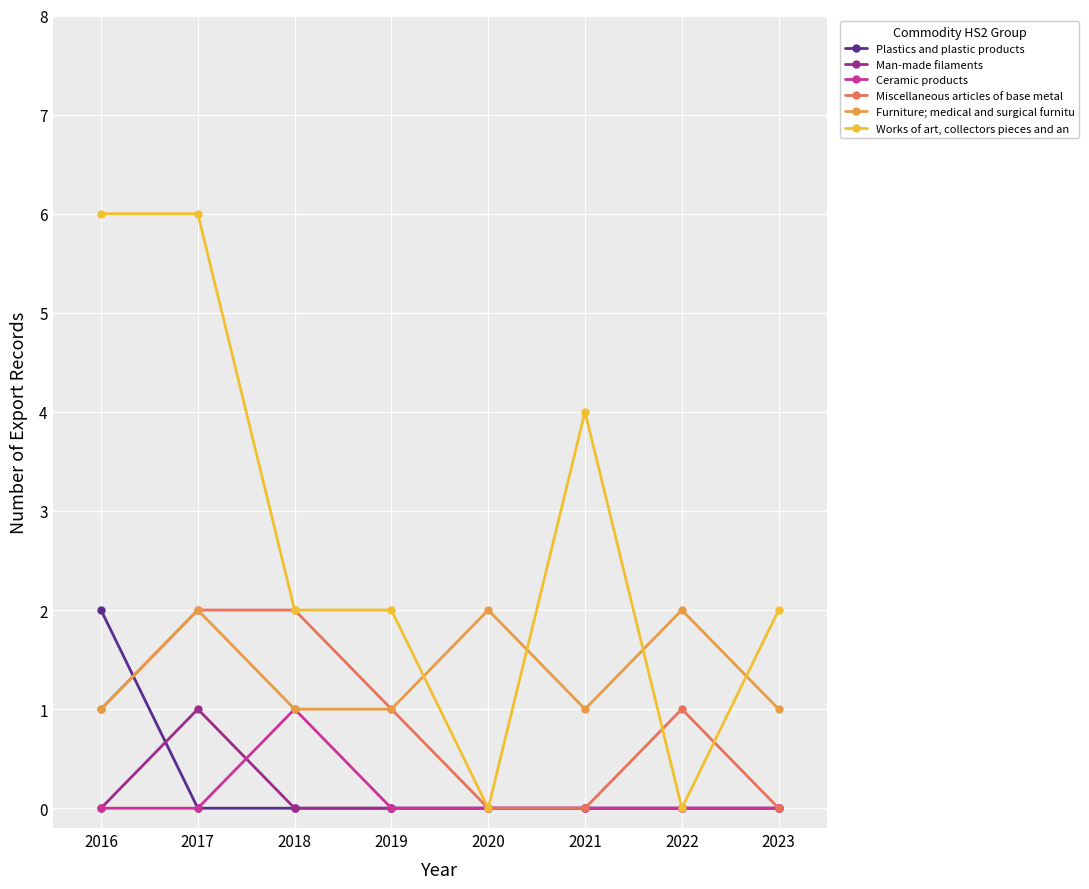

At how many categories does at least one series exceed 3?

3